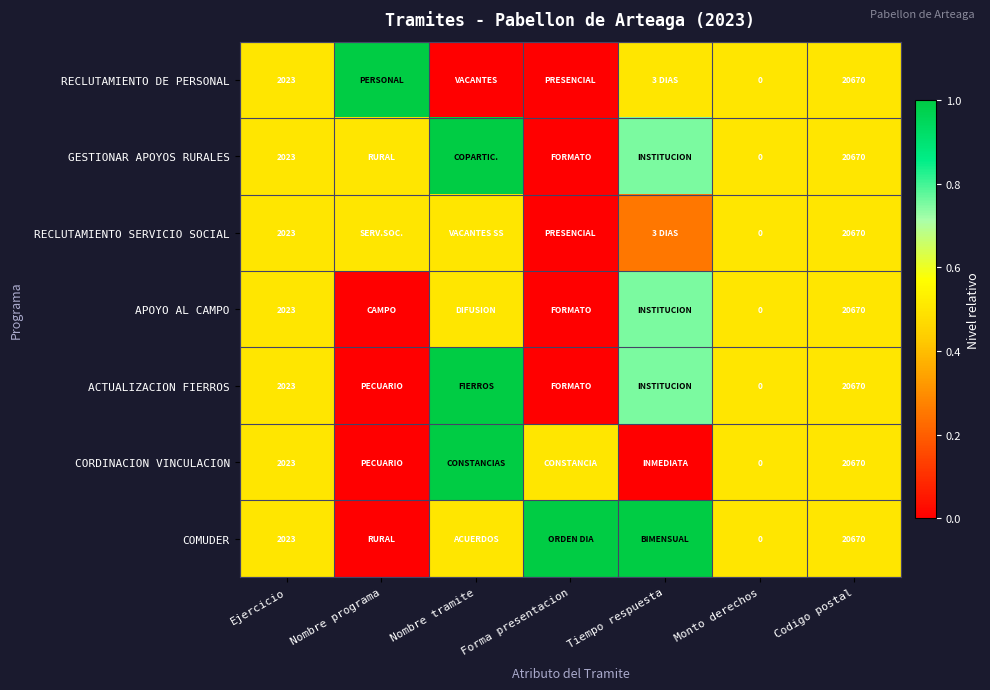

How many categories are shown in the chart?

7